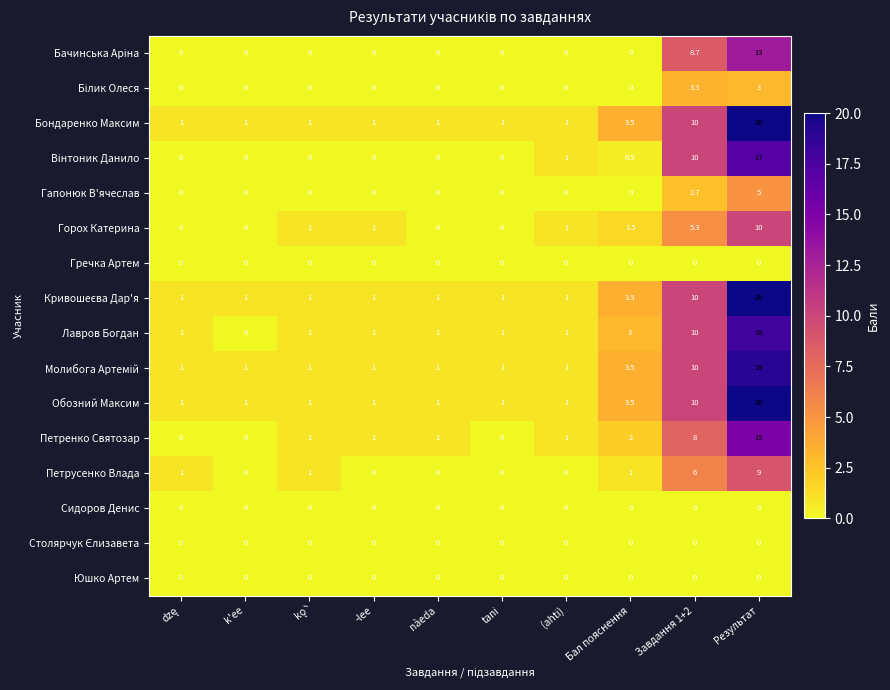

At which category is the sum across all series the highest?

Результат